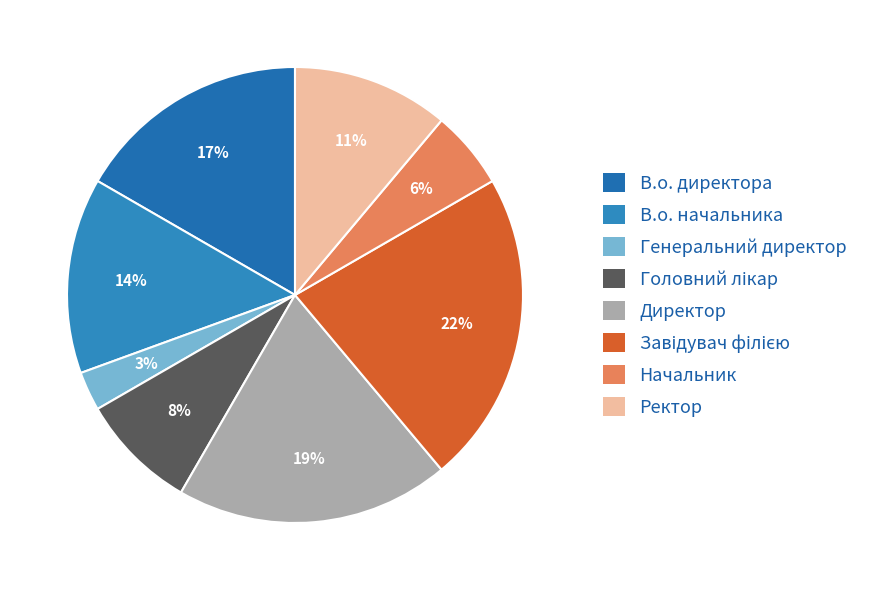

What percentage is the Начальник slice, to the nearest percent?

6%